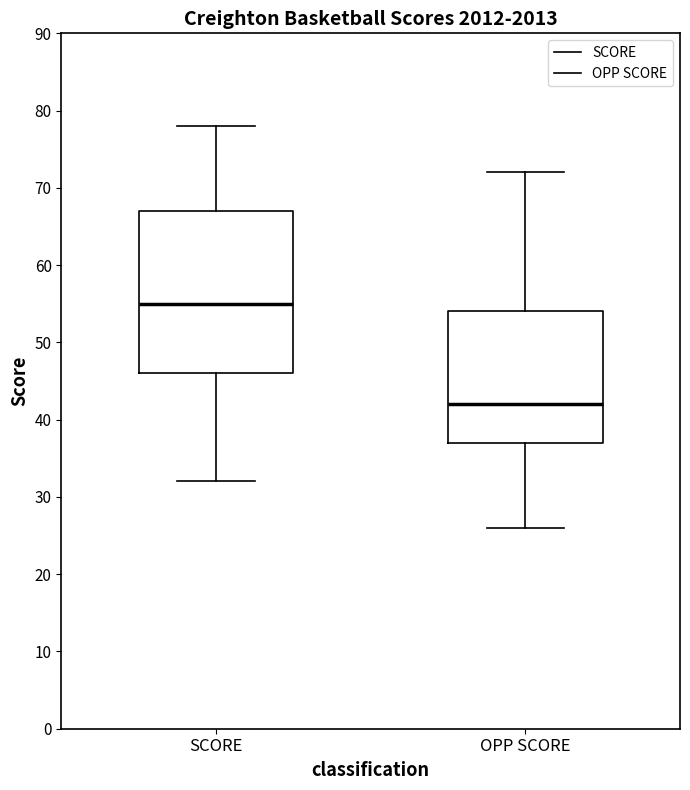

Where is the upper edge of the box for OPP SCORE on the y-axis? The values are not printed on the chart, so give them approximately, as read against the axis.

54